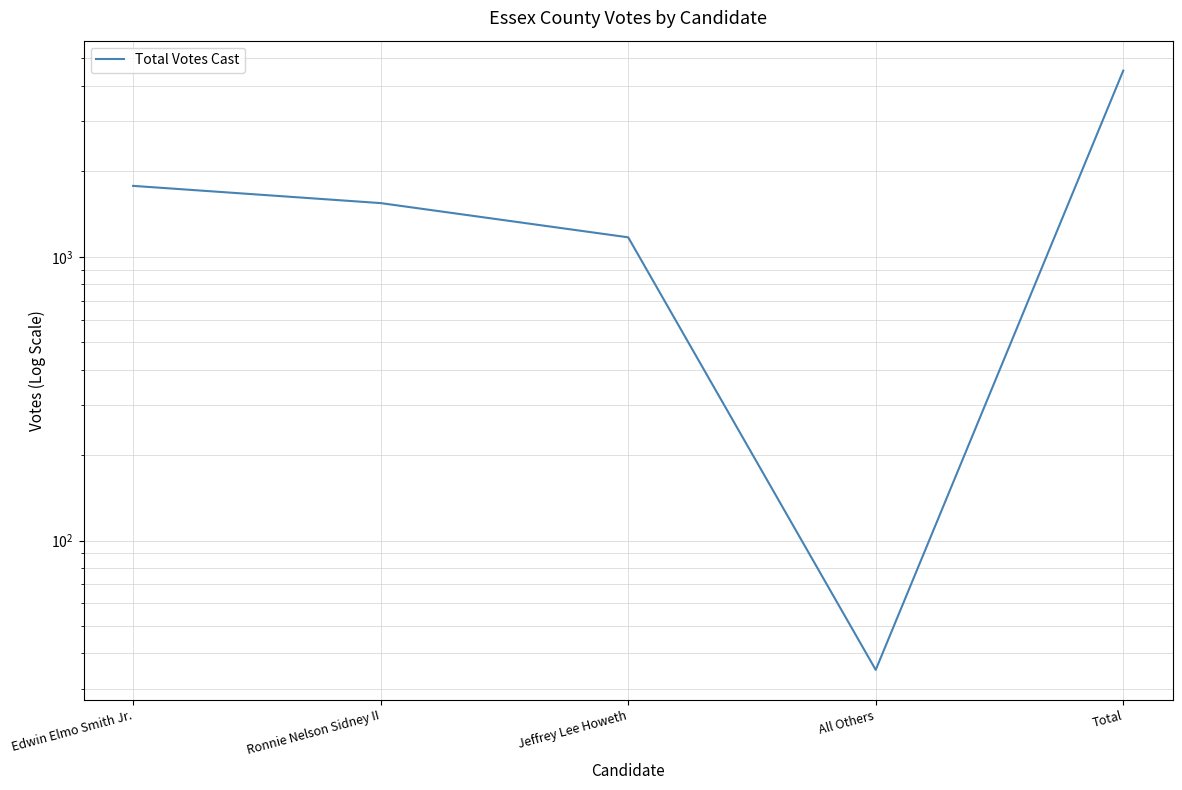

Reading right to left, list all the values displayed in this chart.

4530	35	1171	1546	1778